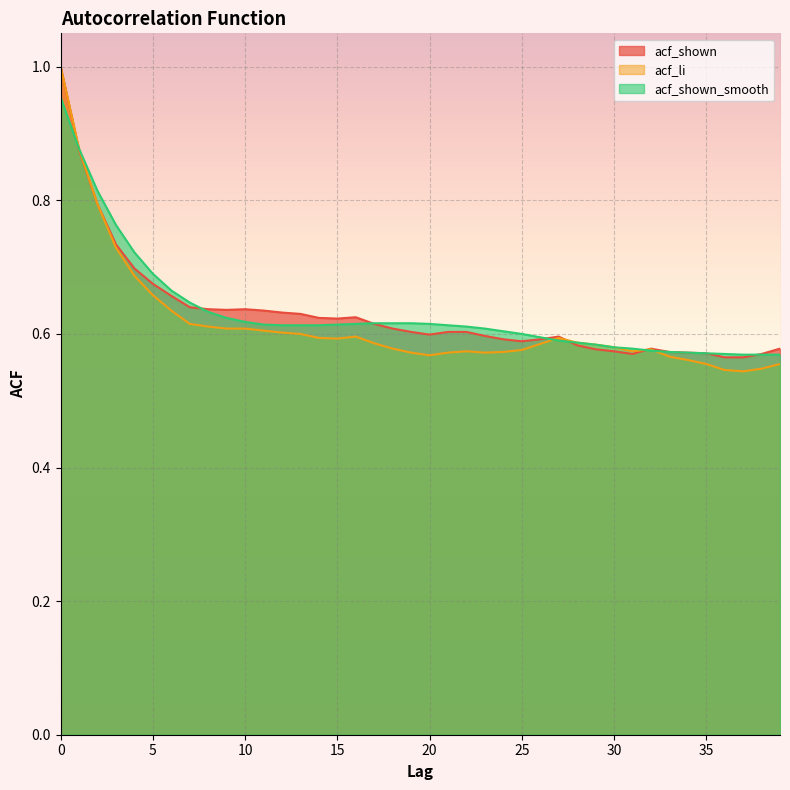

How many intersections are there between acf_shown_smooth and acf_shown?

7